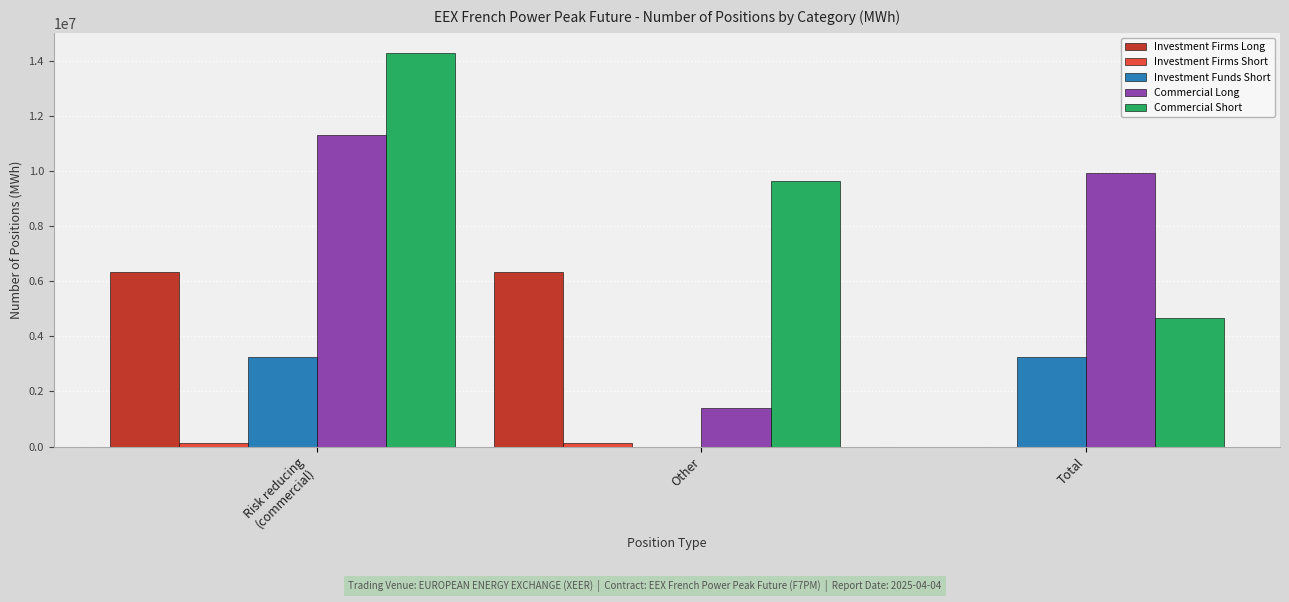

What is the highest value of the Commercial Short series?

14314056